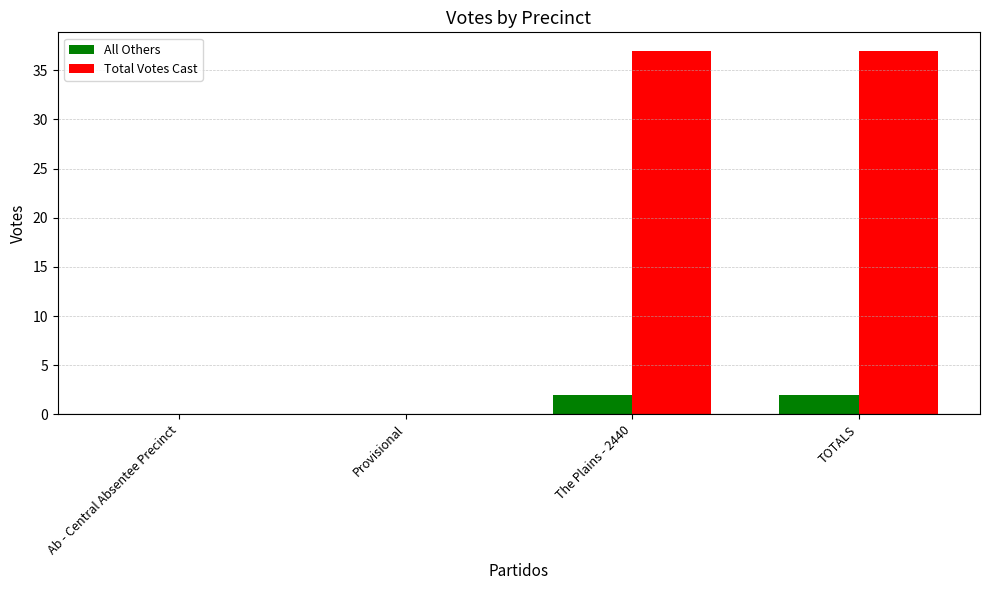

Are the bars horizontal?

No